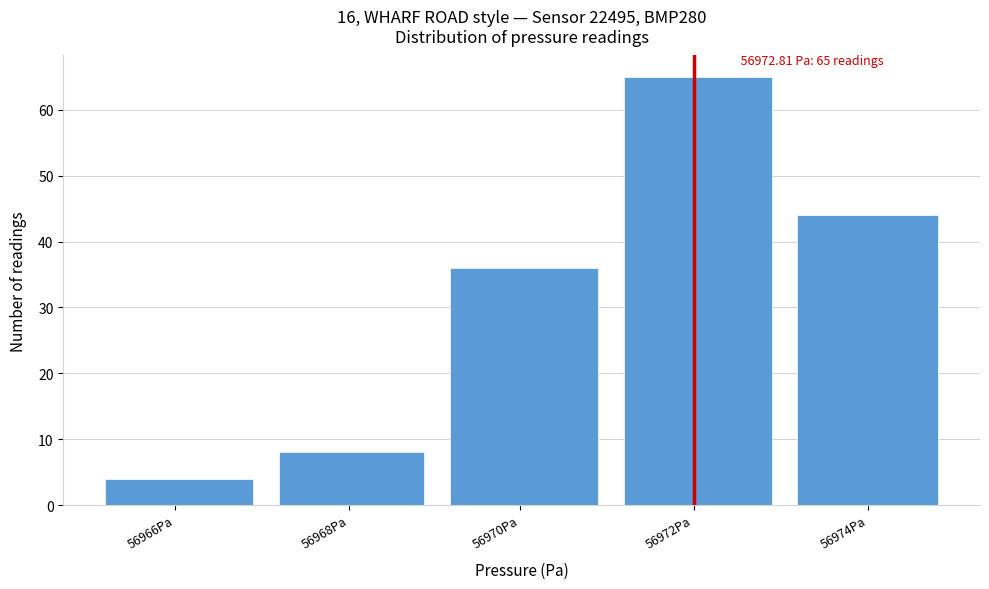

Reading left to right, transcribe all the data shown in this chart.

56966Pa=4	56968Pa=8	56970Pa=36	56972Pa=65	56974Pa=44